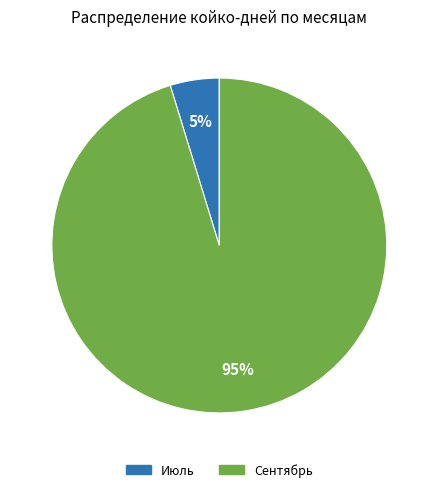

To the nearest percent, what is the average slice percentage?

50%